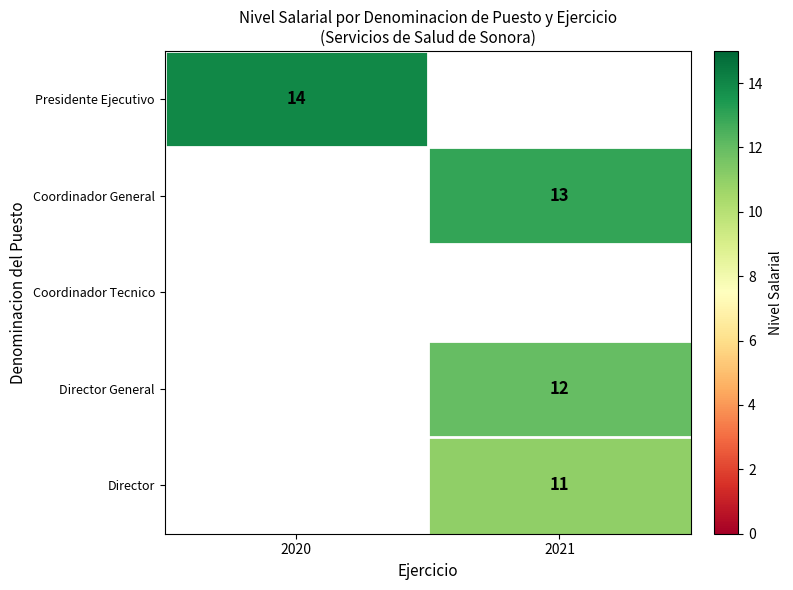

At how many categories does at least one series exceed 12?

2